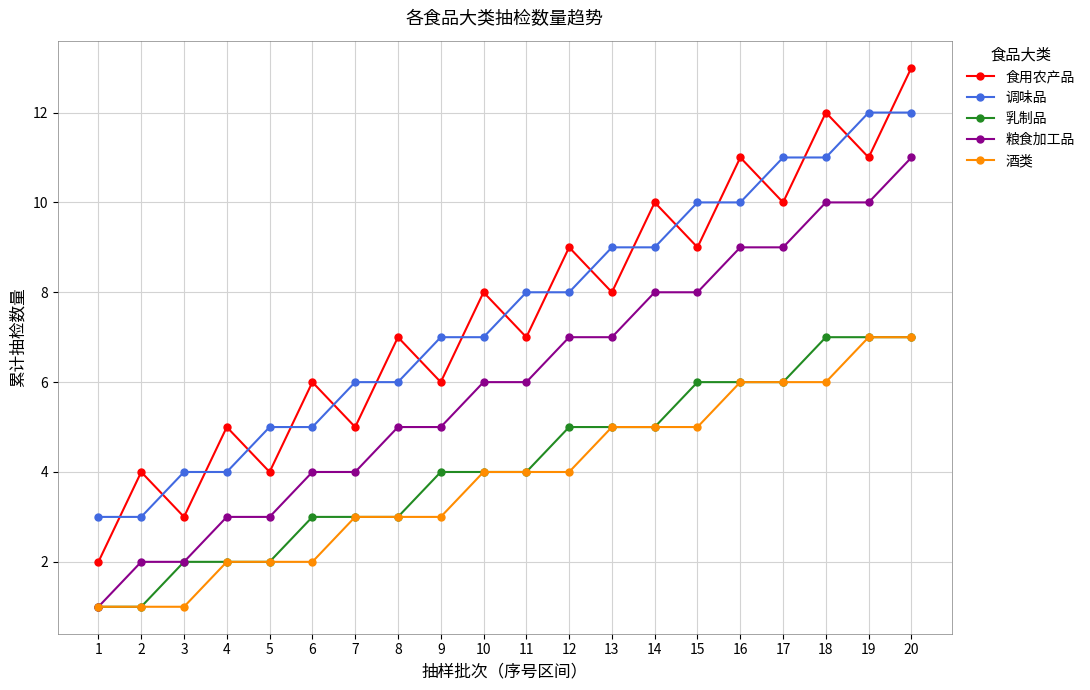

Is it true that 调味品 equals 8 at 6?

False